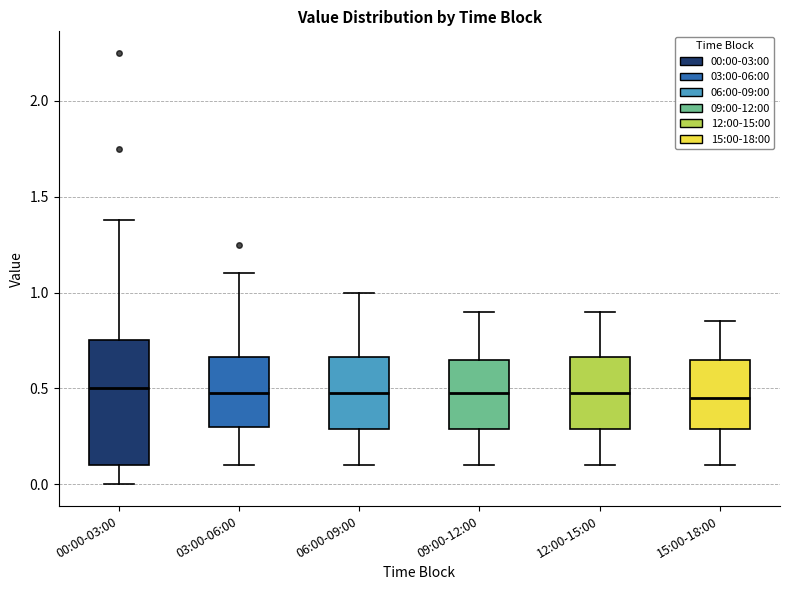

Which box is the tallest, from its lower edge to its upper edge?

00:00-03:00